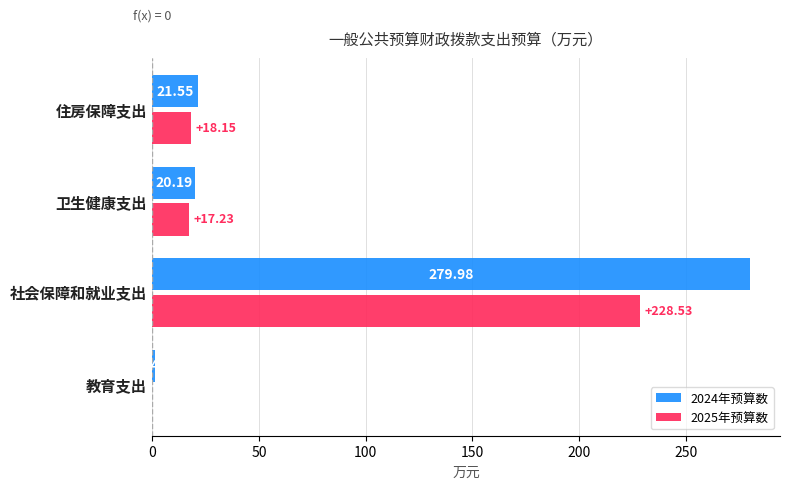

What is the maximum value shown in the chart?

280.0